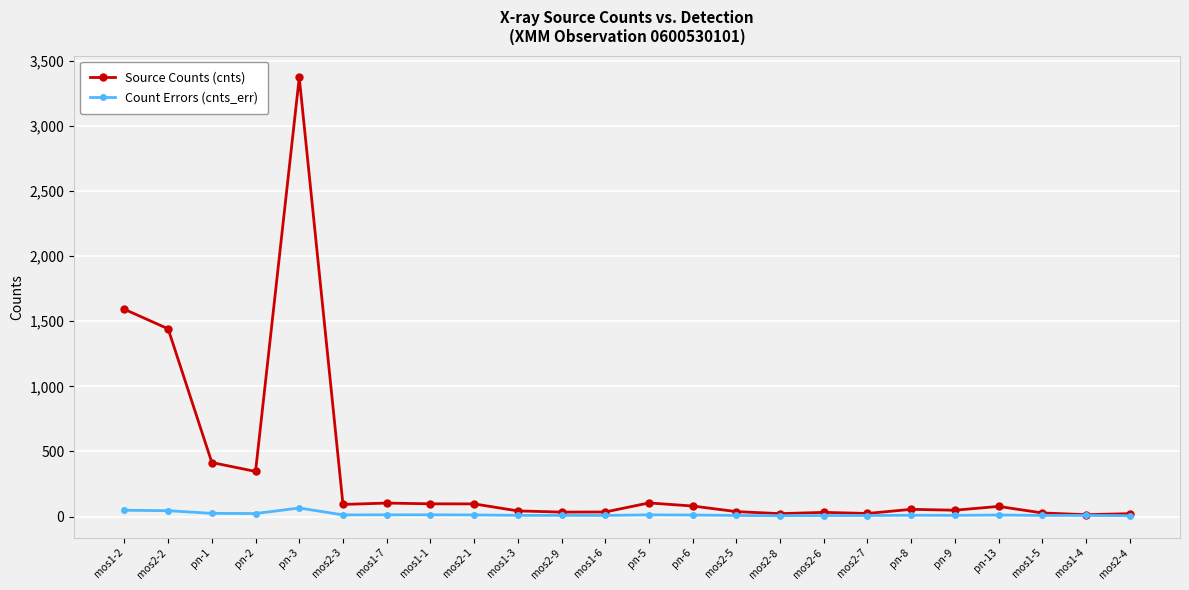

What is the difference between the maximum and minimum values in the Source Counts (cnts) series?

3357.2